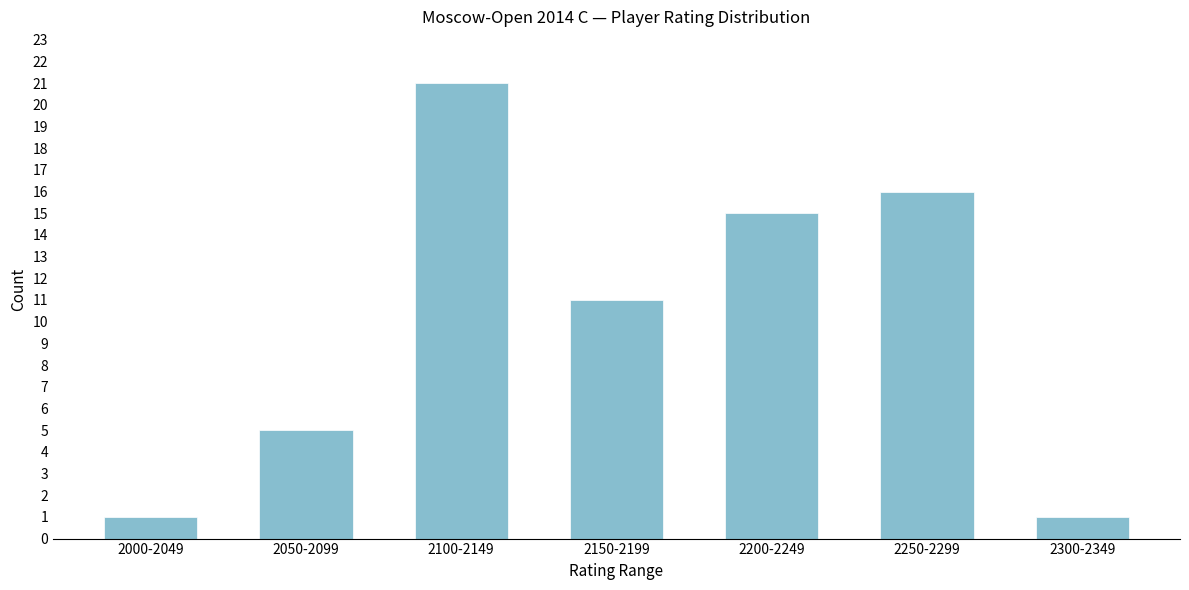

Reading left to right, what are all the values shown in this chart?

1	5	21	11	15	16	1